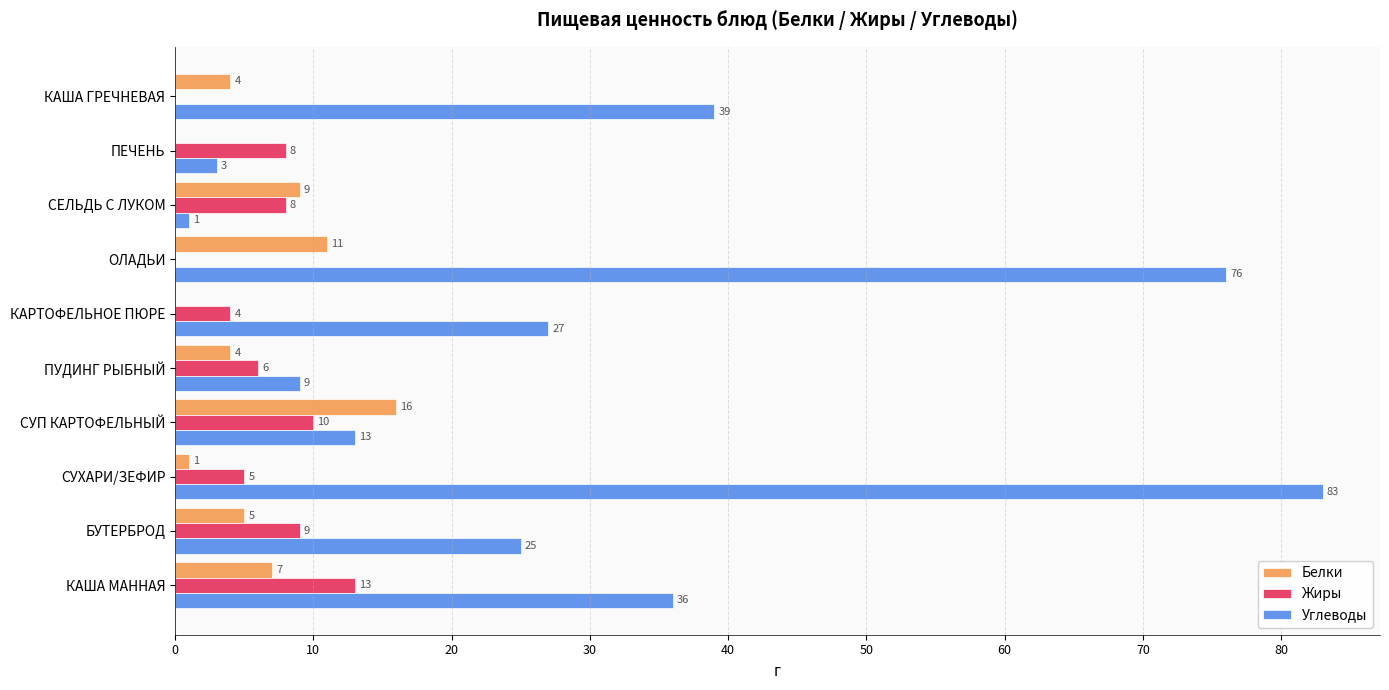

What is the total value across all series at БУТЕРБРОД?

39